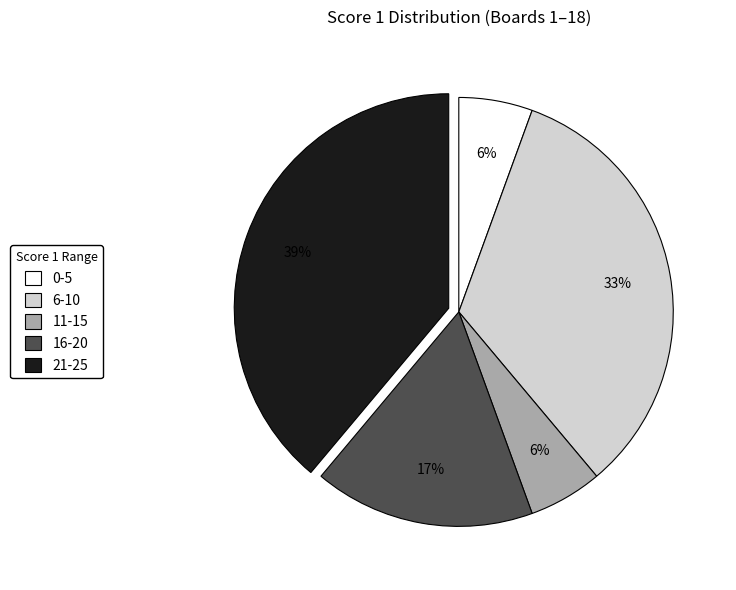

To the nearest percent, what portion does 6-10 represent?

33%